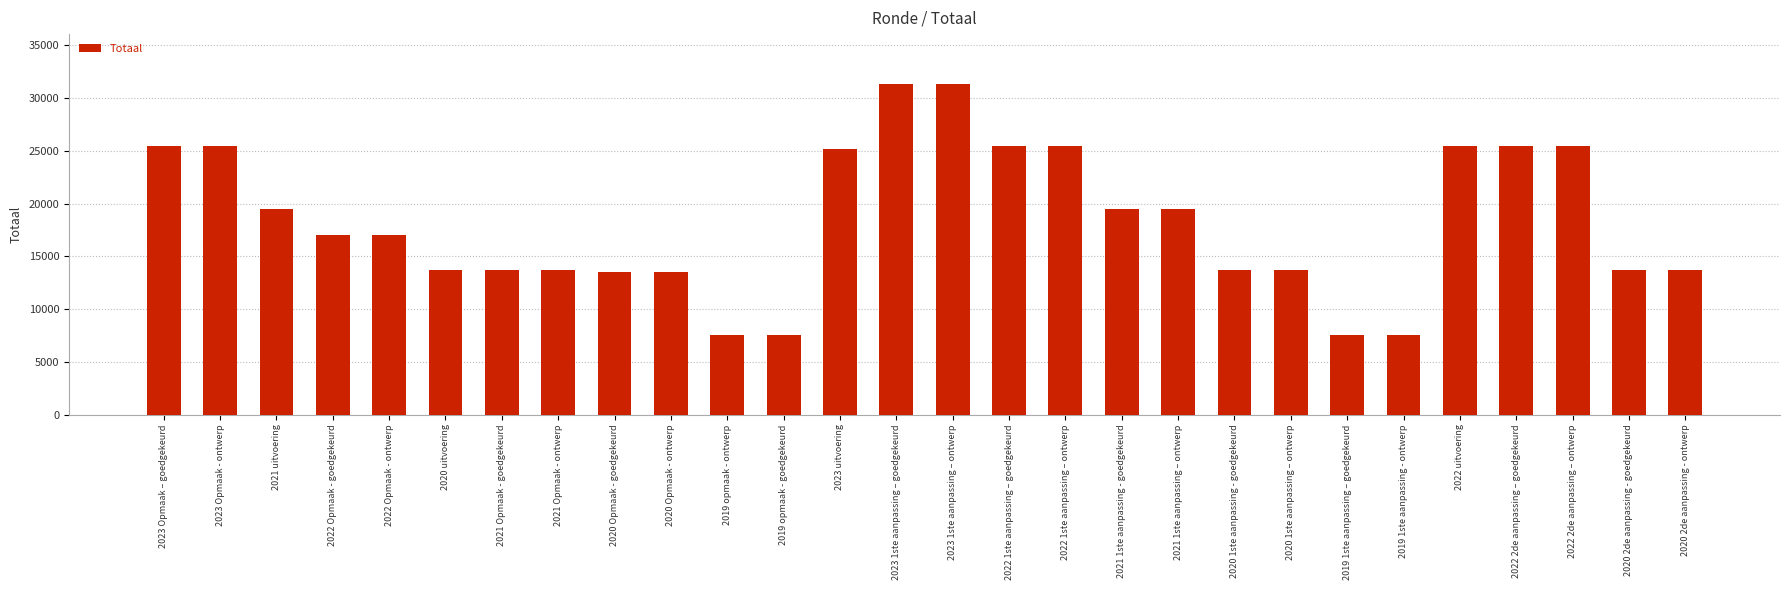

How many values are below 17032?

13